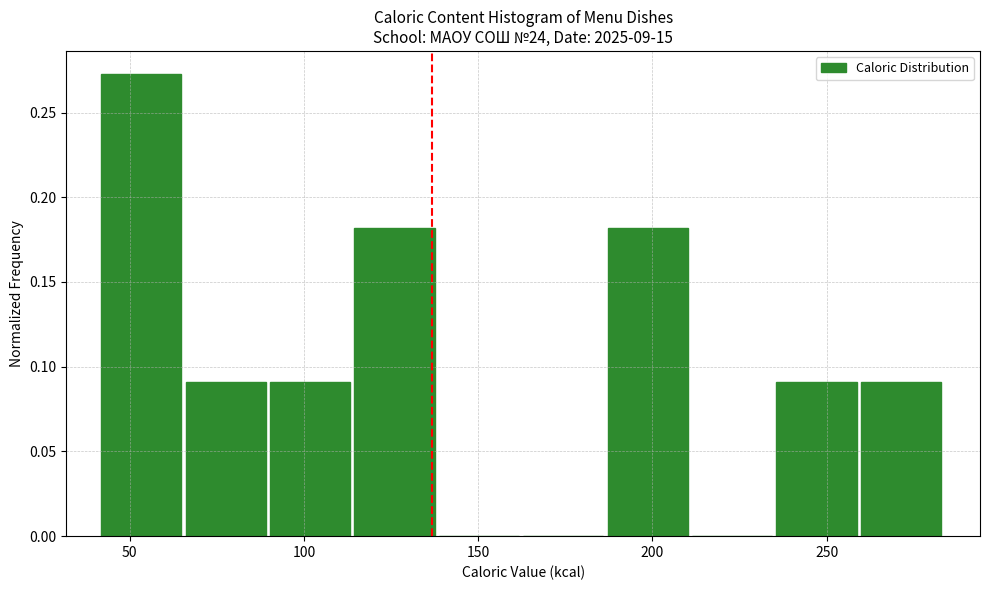

Reading left to right, list every bar in this chart as the range it spans on the x-axis followed by its height. Neither the bar edges nor the heights are printed on the chart, so give them approximately, as read against the axes.

40 to 65: 0.275
65 to 90: 0.090
90 to 115: 0.090
115 to 140: 0.180
140 to 165: 0
165 to 185: 0
185 to 210: 0.180
210 to 235: 0
235 to 260: 0.090
260 to 285: 0.090